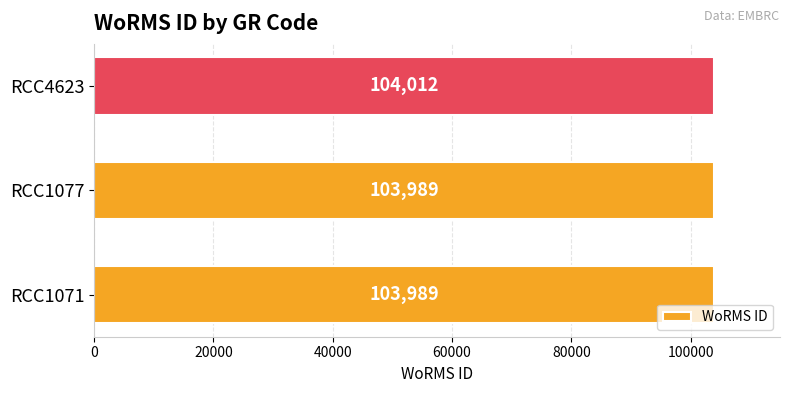

How many bars are there in total?

3